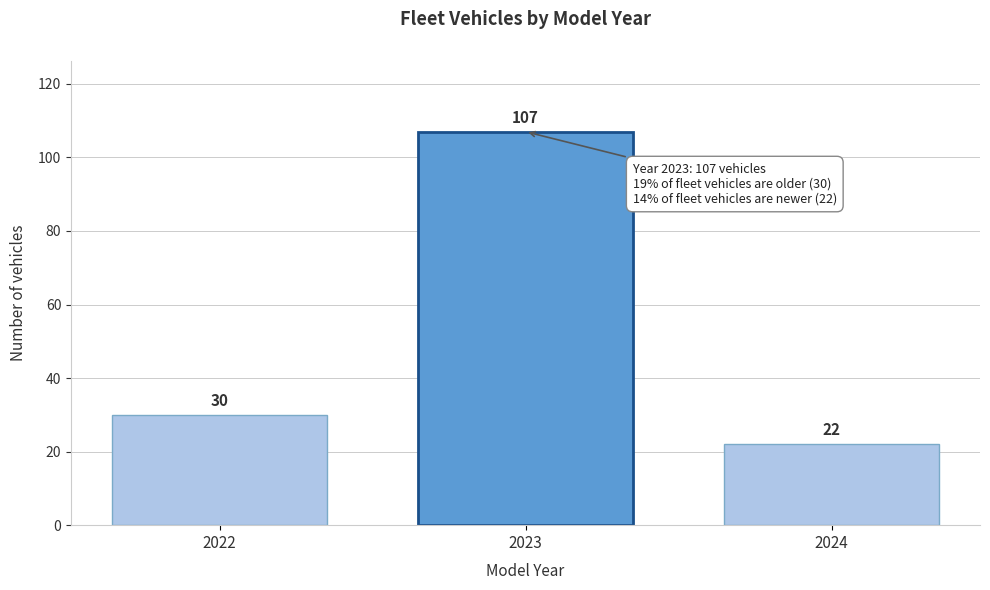

Reading left to right, list all the values displayed in this chart.

2022=30	2023=107	2024=22